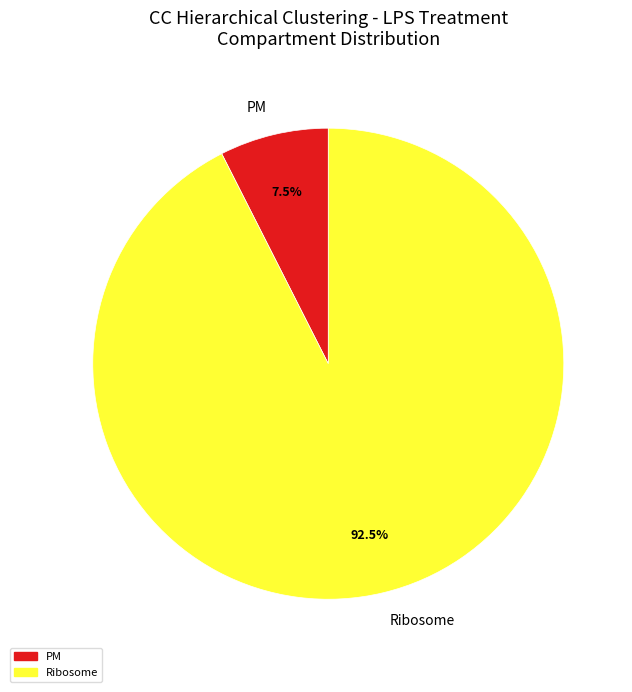

Does any single category account for the majority?

Yes